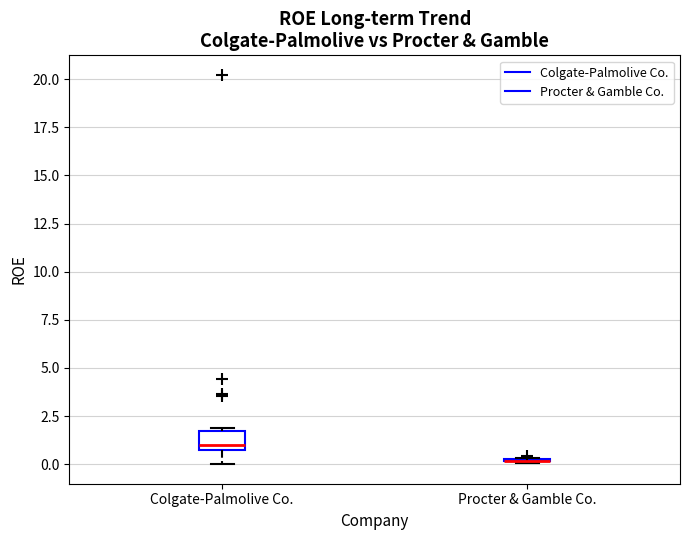

Which box is the tallest, from its lower edge to its upper edge?

Colgate-Palmolive Co.